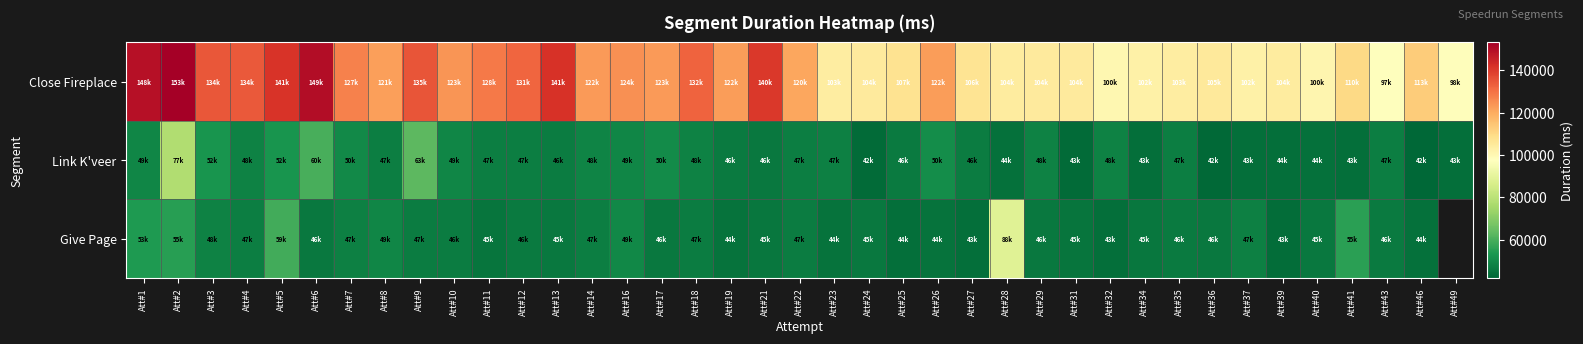

Is the value of Give Page at Att#22 greater than the value of Close Fireplace at Att#32?

No